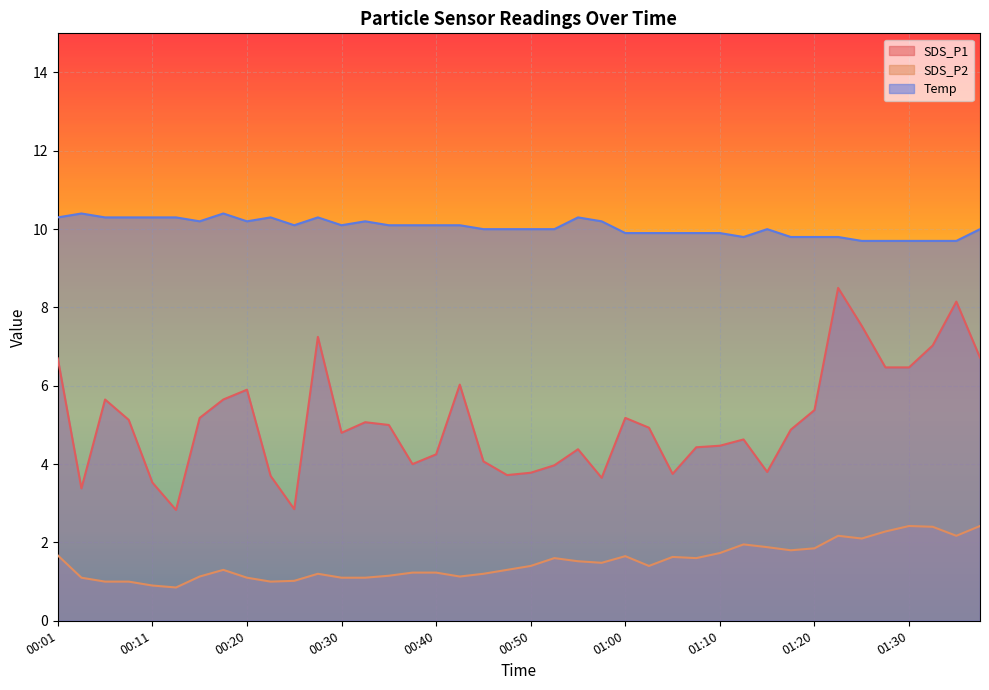

Is the value of SDS_P2 at 00:23 greater than the value of SDS_P1 at 00:55?

No